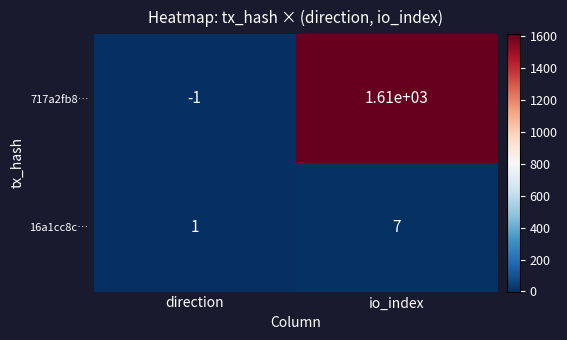

What is the sum of all 717a2fb8… values?

1609